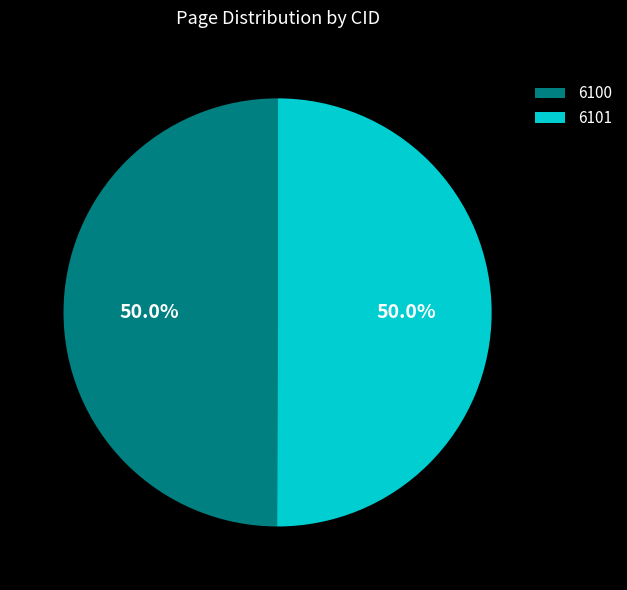

What percentage is NOT represented by 6100?

50.0%